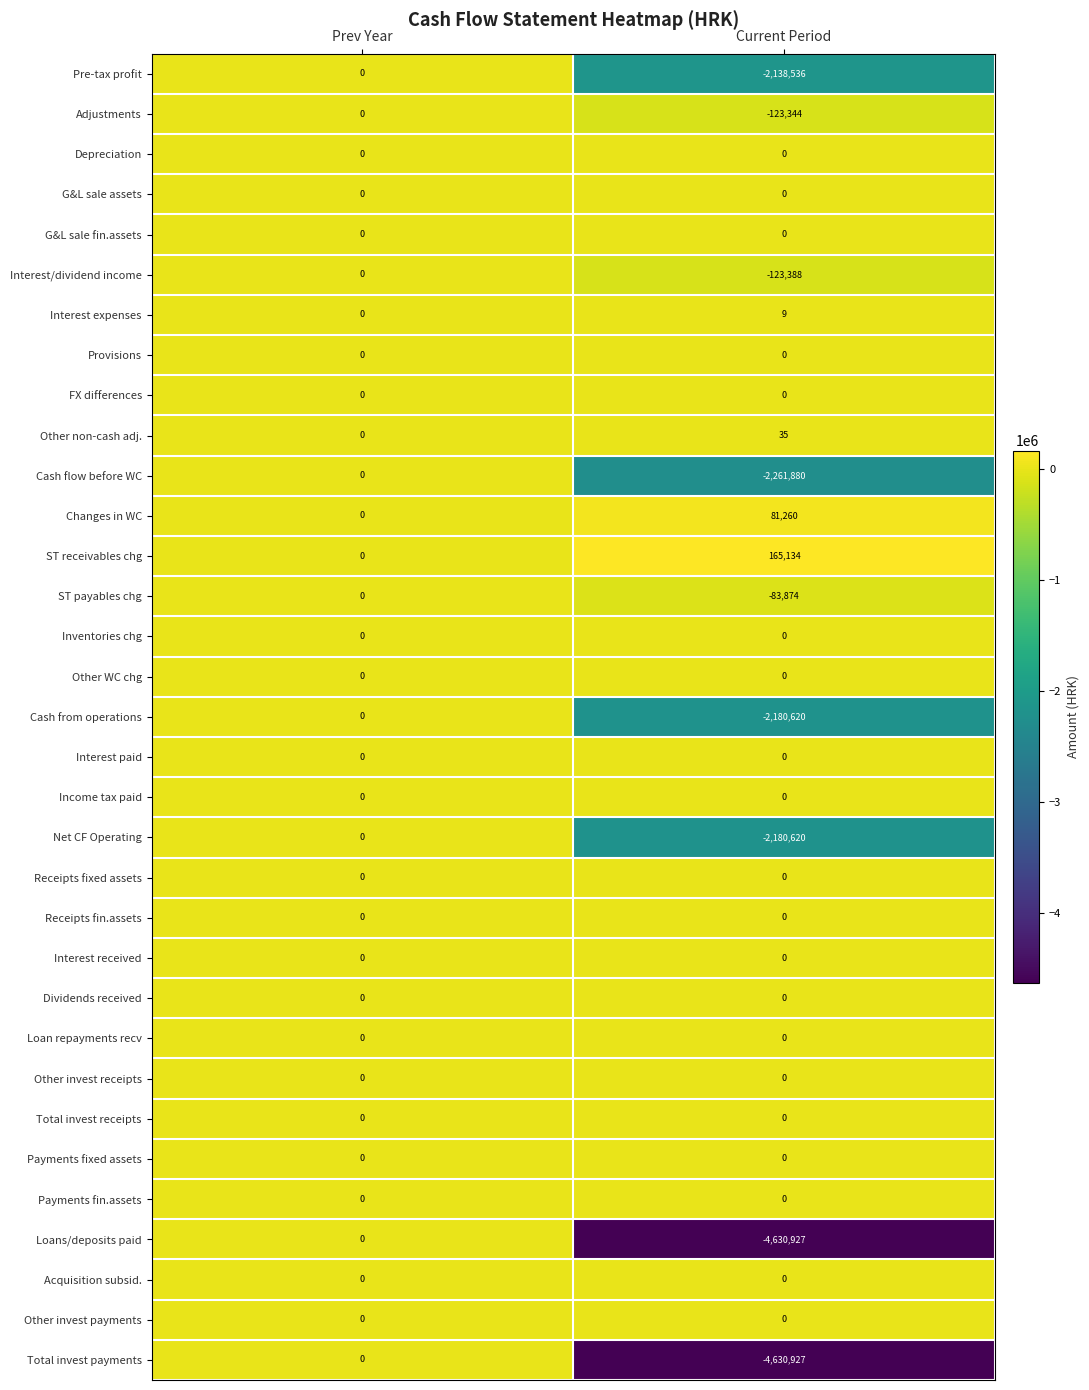

What is the sum of the Cash from operations values at Current Period and Prev Year?

-2180620